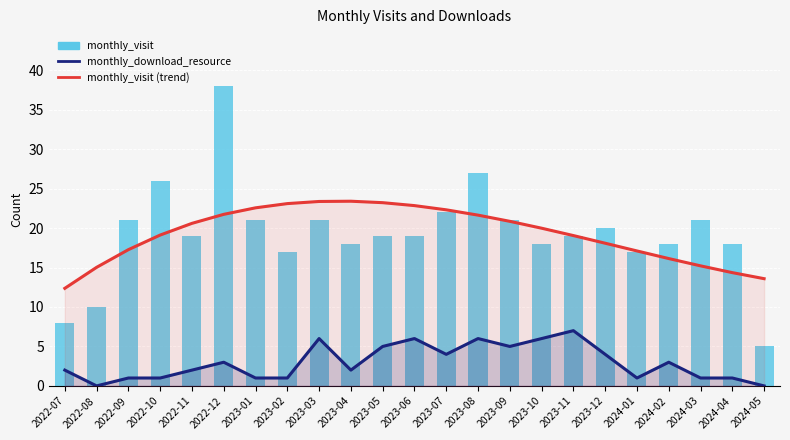

How many groups of bars are there?

23